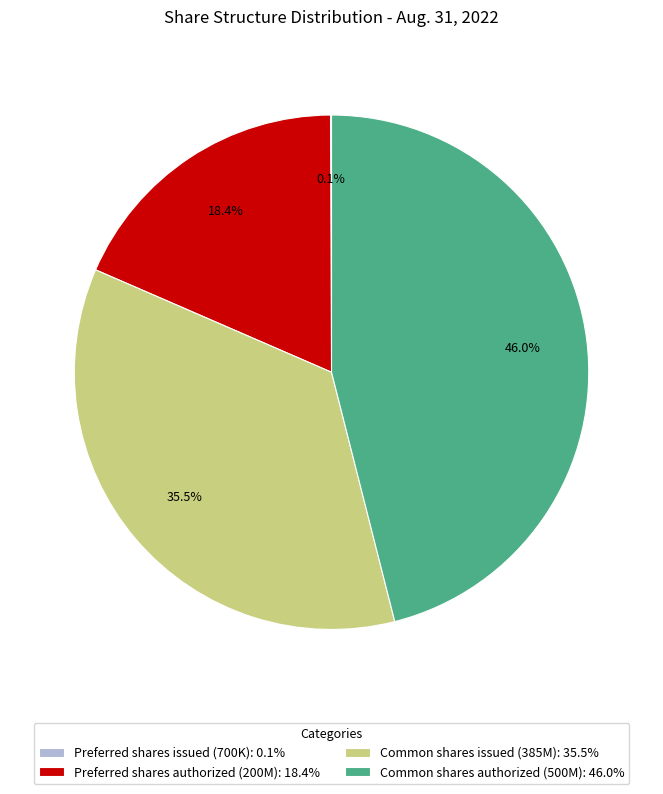

Approximately how many times larger is the value at Preferred shares authorized (200M): 18.4% compared to Common shares authorized (500M): 46.0%?

0.4